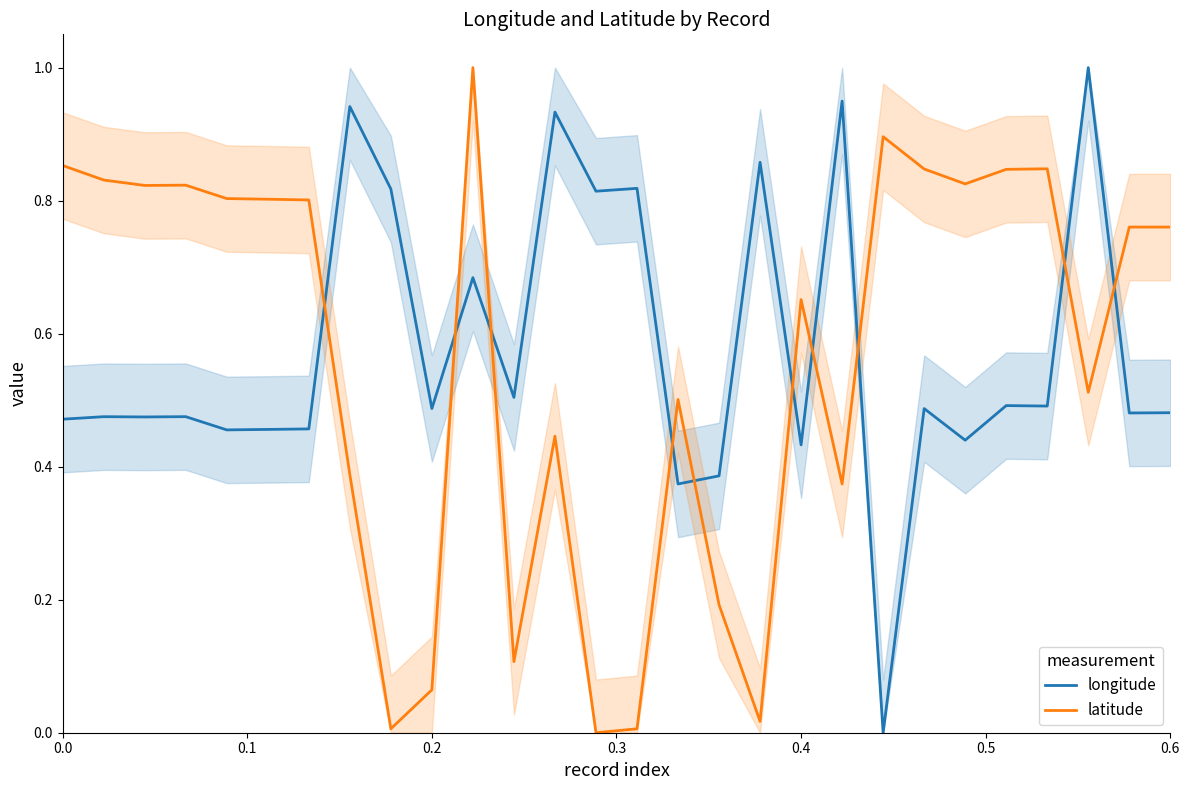

How many intersections are there between latitude and longitude?

10